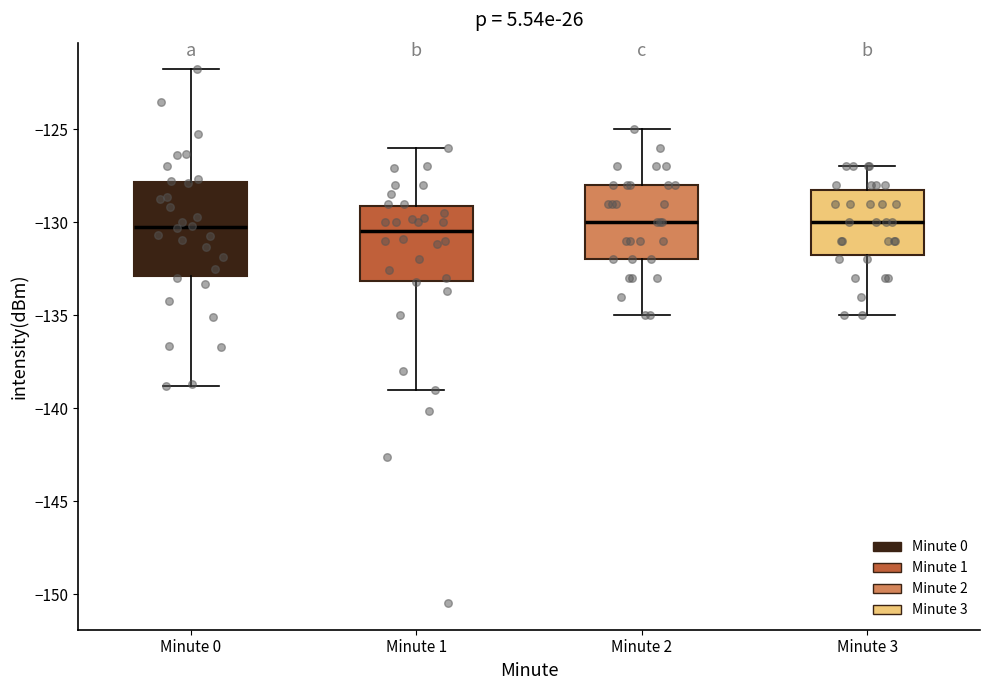

Reading left to right, transcribe this box plot: for each box, give where its median line is, the range the box spans, and where its two whiskers end, as read against the y-axis. The values are not printed on the chart, so give them approximately, as read against the axis.

Minute 0: median -130.0, box -133.0 to -128.0, whiskers -139.0 to -122.0
Minute 1: median -130.5, box -133.0 to -129.0, whiskers -139.0 to -126.0
Minute 2: median -130.0, box -132.0 to -128.0, whiskers -135.0 to -125.0
Minute 3: median -130.0, box -131.5 to -128.0, whiskers -135.0 to -127.0